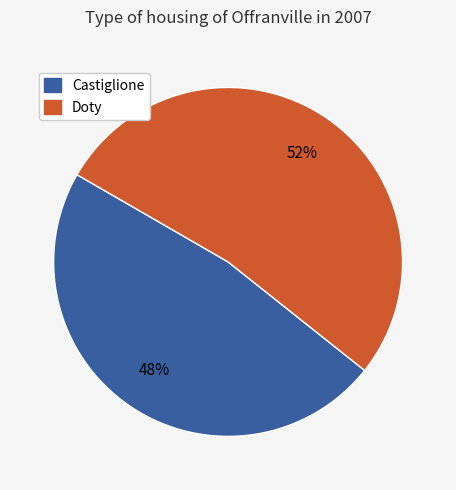

What is the ratio of the value at Castiglione to the value at Doty?

0.9